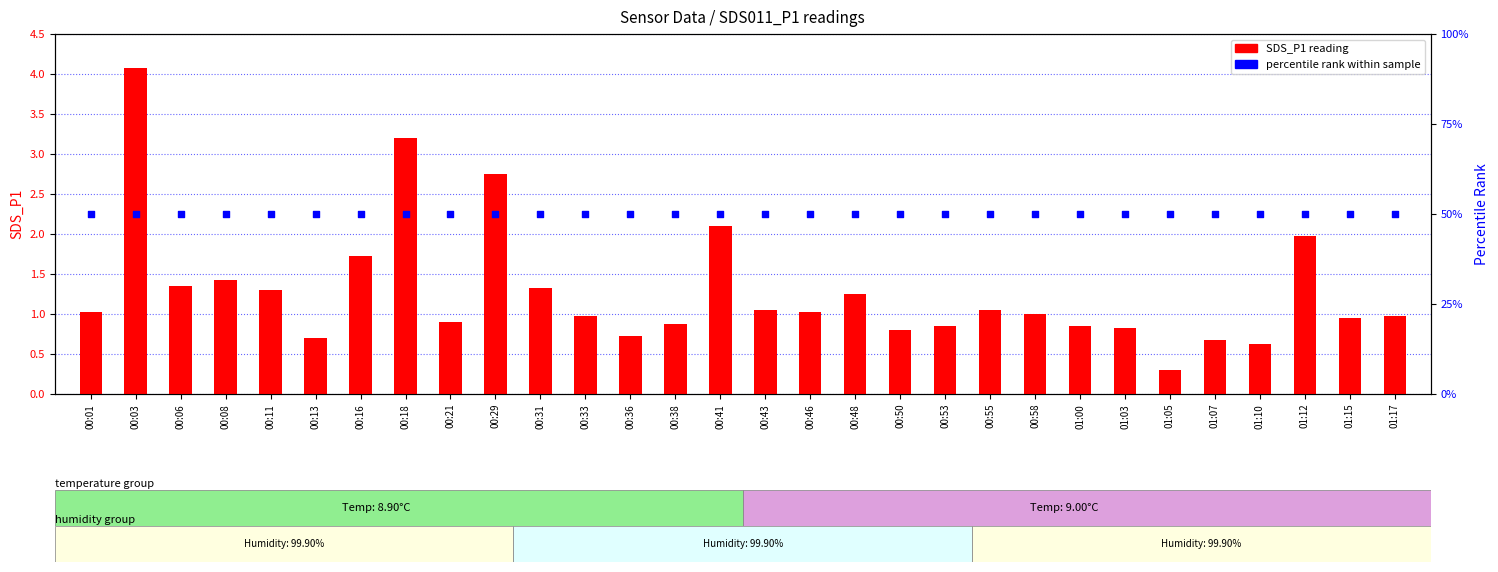

Which series has the largest total across all categories?

percentile rank within sample